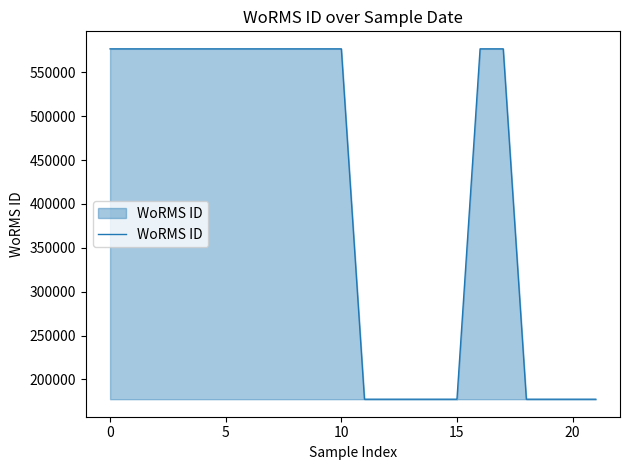

What is the smallest value displayed?

177482